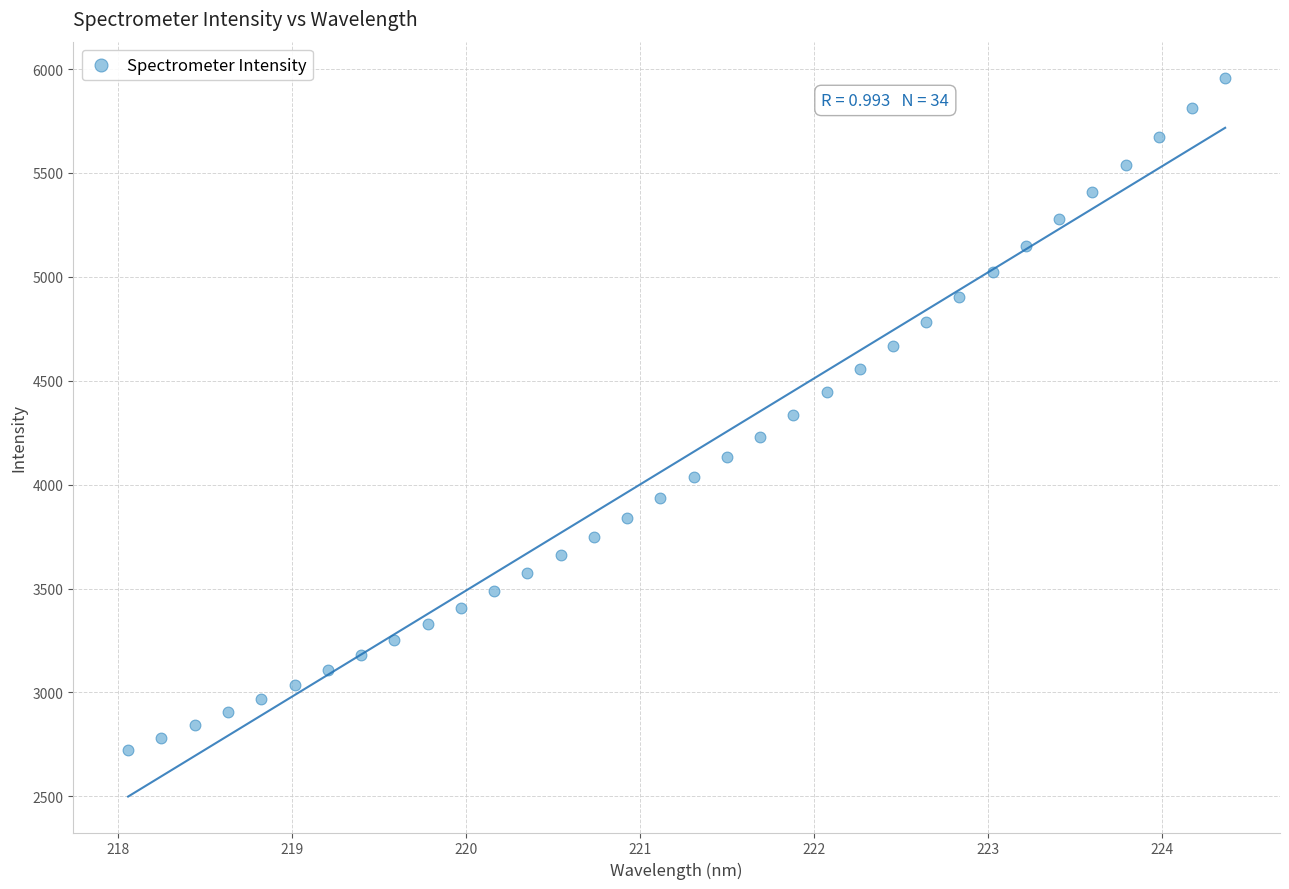

What is the range of Y values (max minus min)?

3237.3